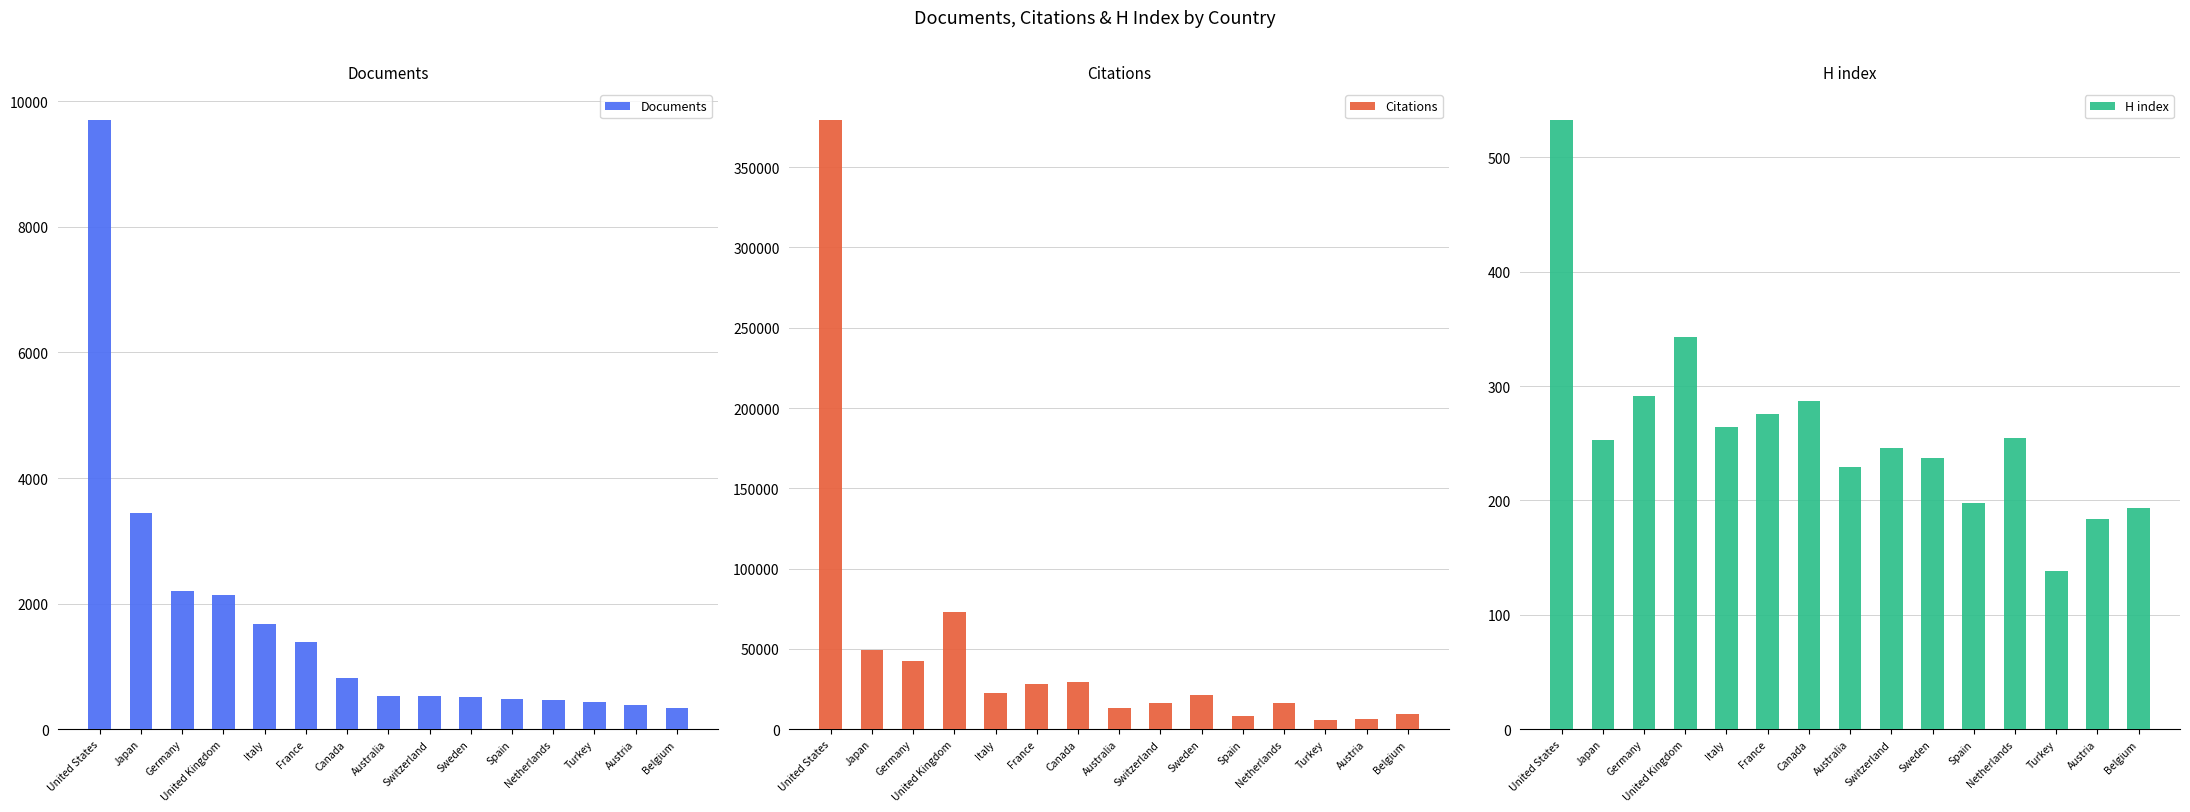

What is the sum of the Documents values at Italy and Switzerland?

2202